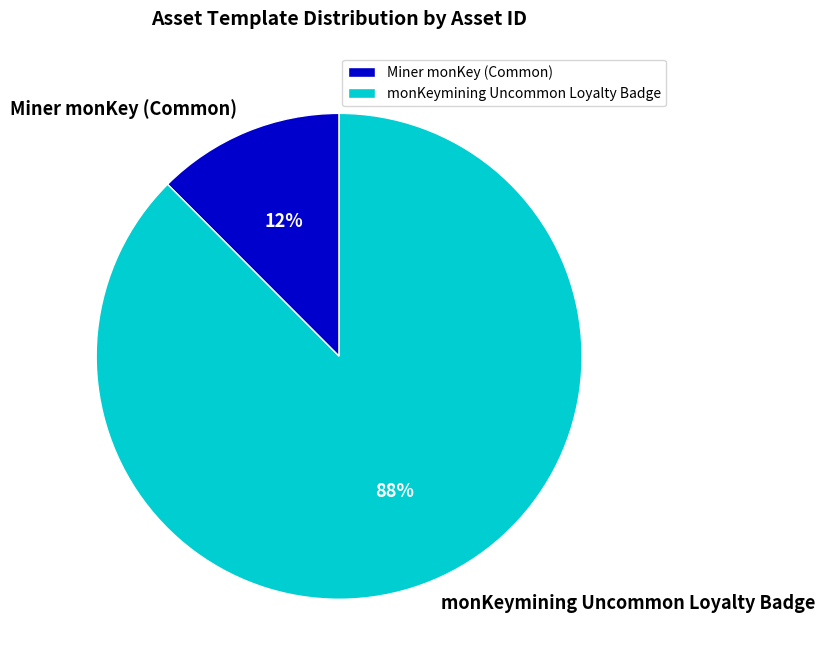

Count the number of slices in the pie.

2